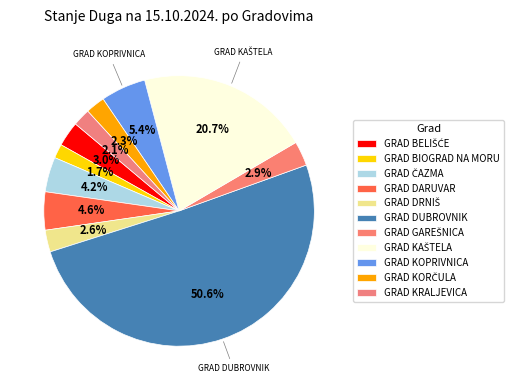

How many segments does this pie chart have?

11